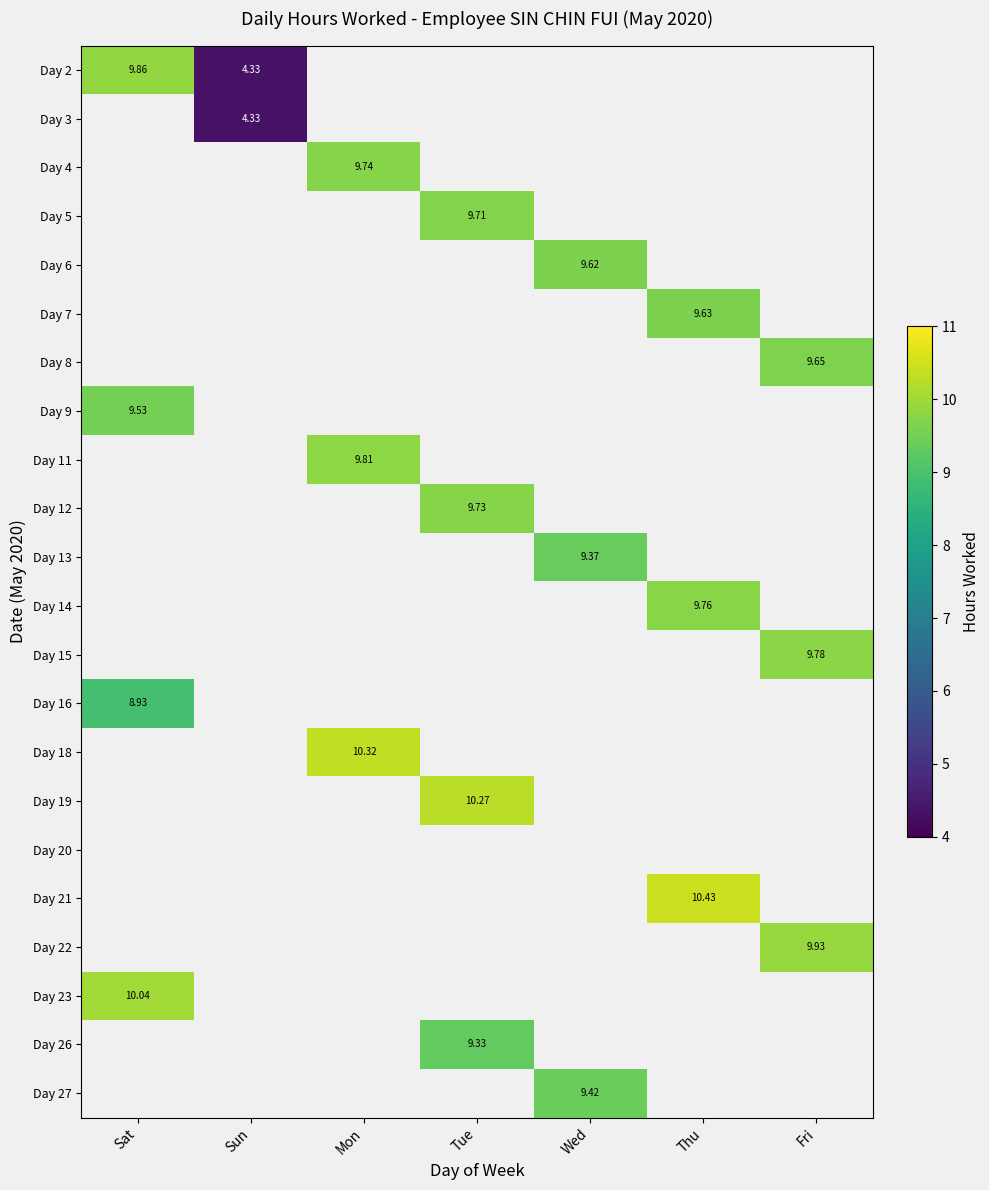

What is the minimum value shown in the chart?

4.3